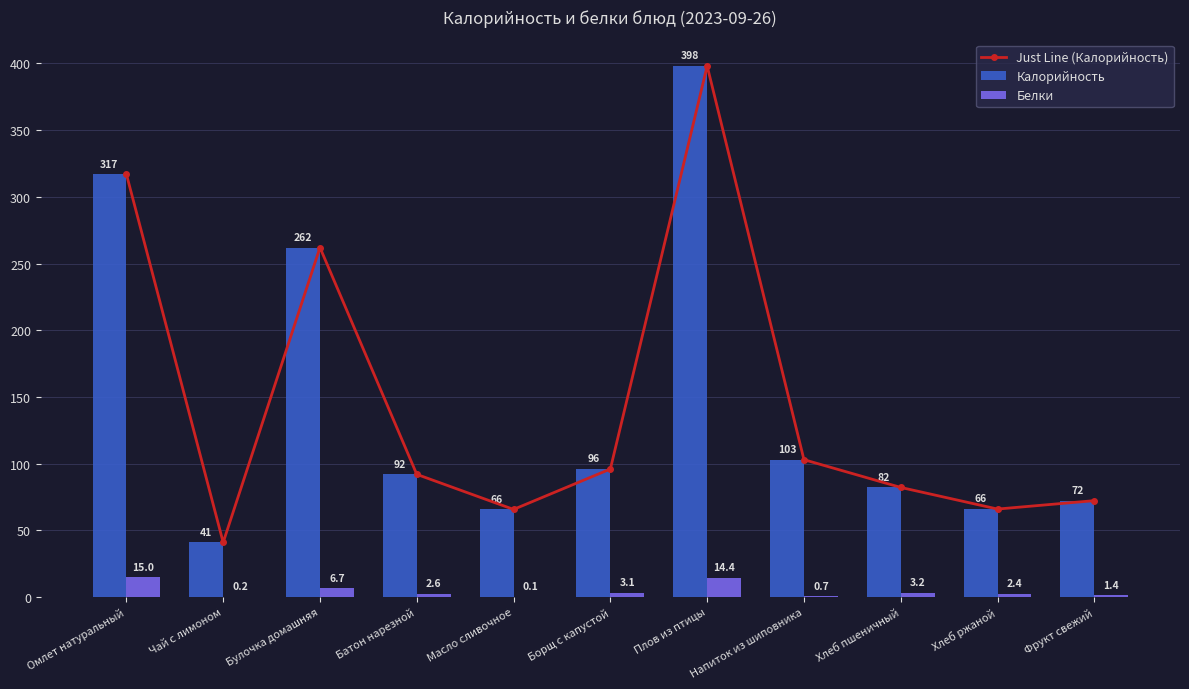

At which label does Калорийность first exceed 92?

Омлет натуральный